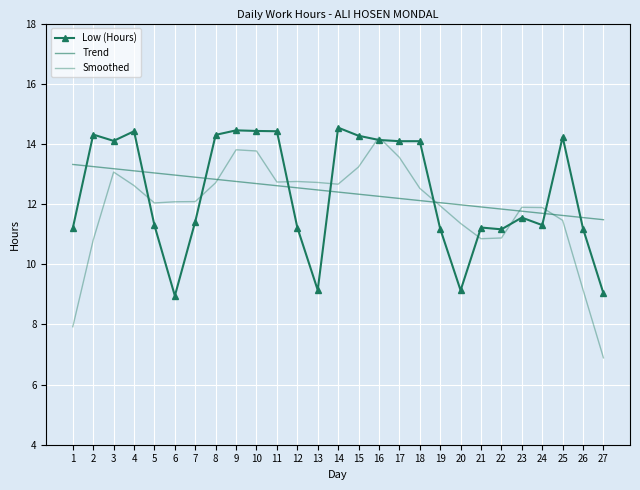

Rank the series at 21 from highest to lowest value.

Trend, Low (Hours), Smoothed